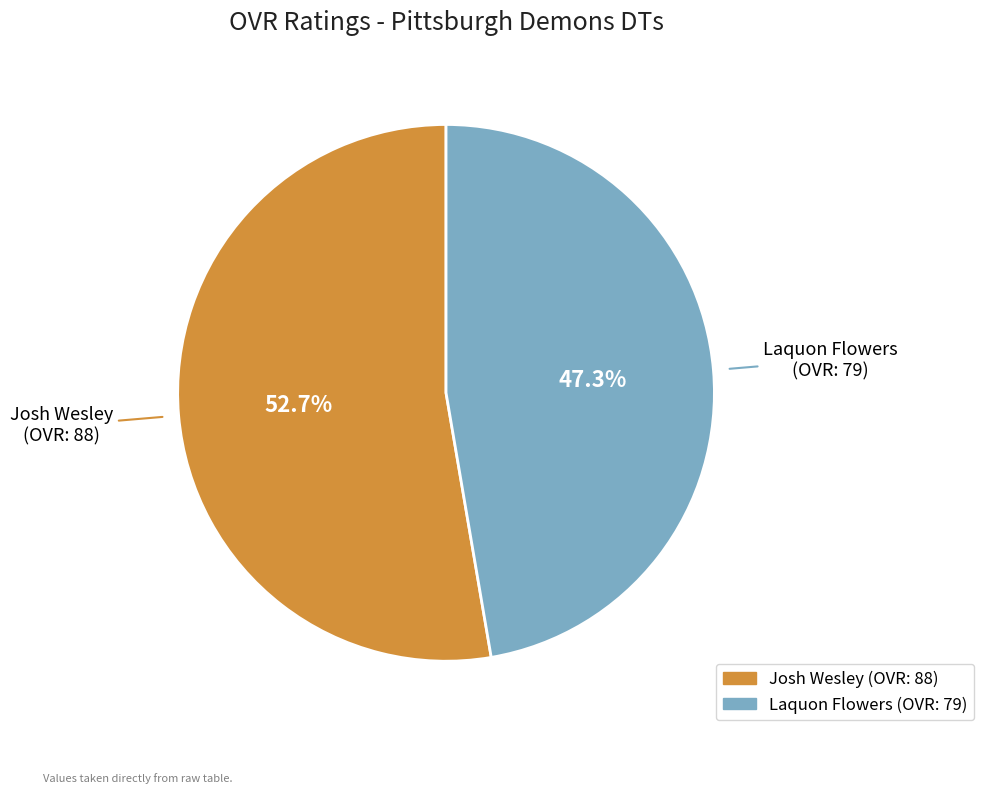

Does Laquon Flowers account for over 50% of the chart?

No